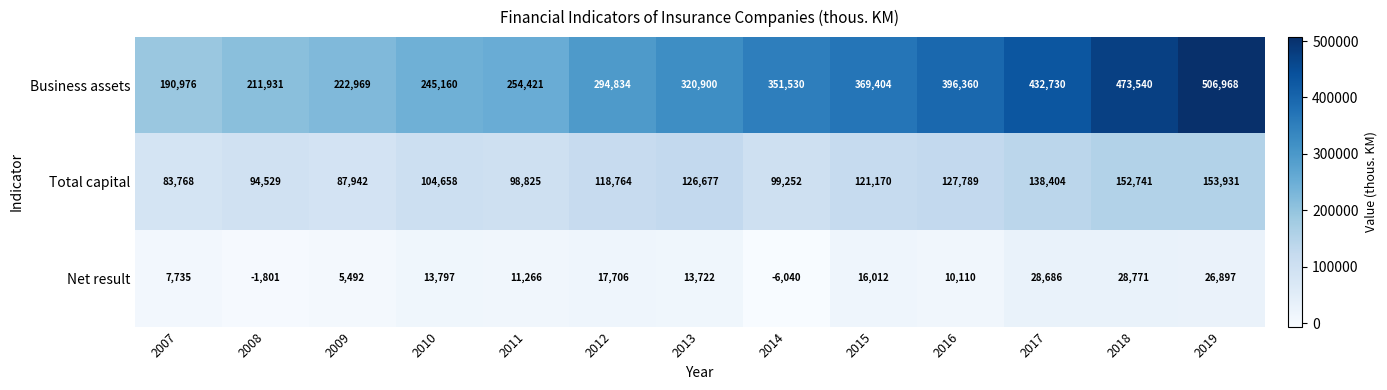

Is it true that Business assets equals 222969 at 2009?

True